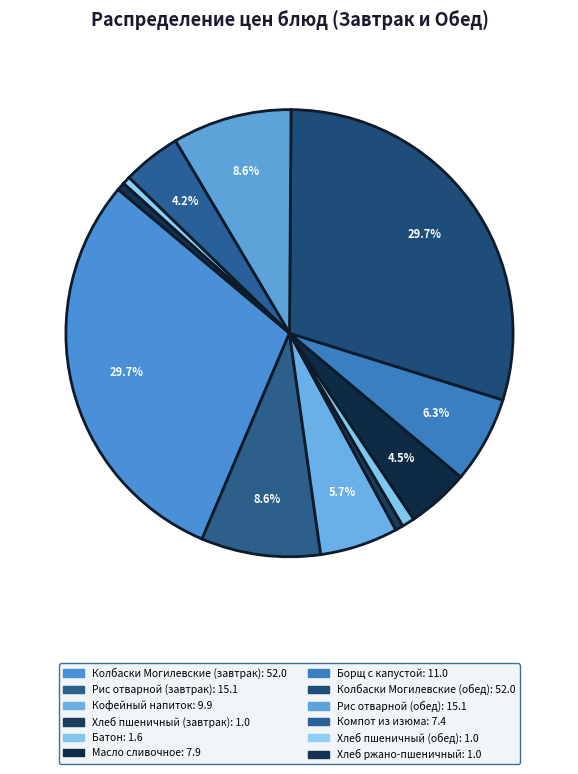

Is there a majority slice in this chart?

No